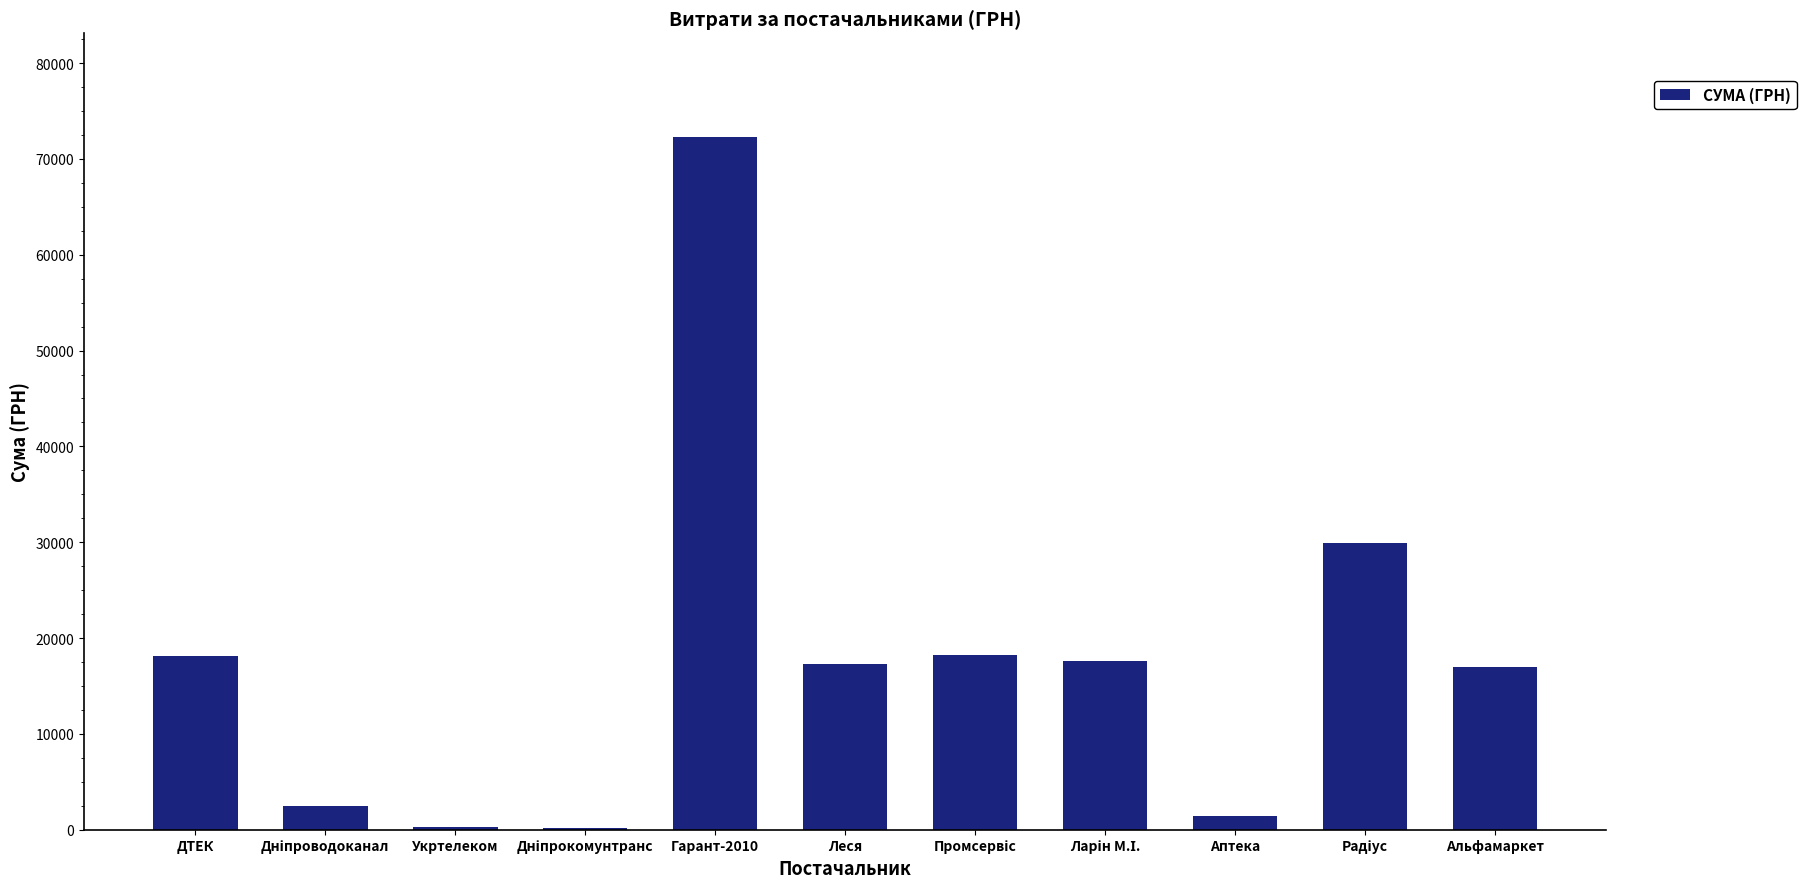

What is the sum of the values at ДТЕК and Альфамаркет?

35179.8